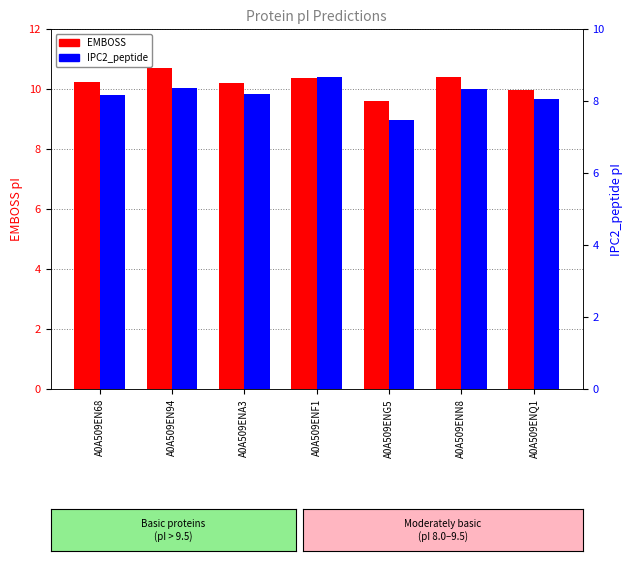

Reading left to right, list all the values displayed in this chart.

EMBOSS: A0A509EN68=10.2	A0A509EN94=10.7	A0A509ENA3=10.2	A0A509ENF1=10.4	A0A509ENG5=9.6	A0A509ENN8=10.4	A0A509ENQ1=10.0
IPC2_peptide: A0A509EN68=8.2	A0A509EN94=8.4	A0A509ENA3=8.2	A0A509ENF1=8.7	A0A509ENG5=7.5	A0A509ENN8=8.3	A0A509ENQ1=8.1